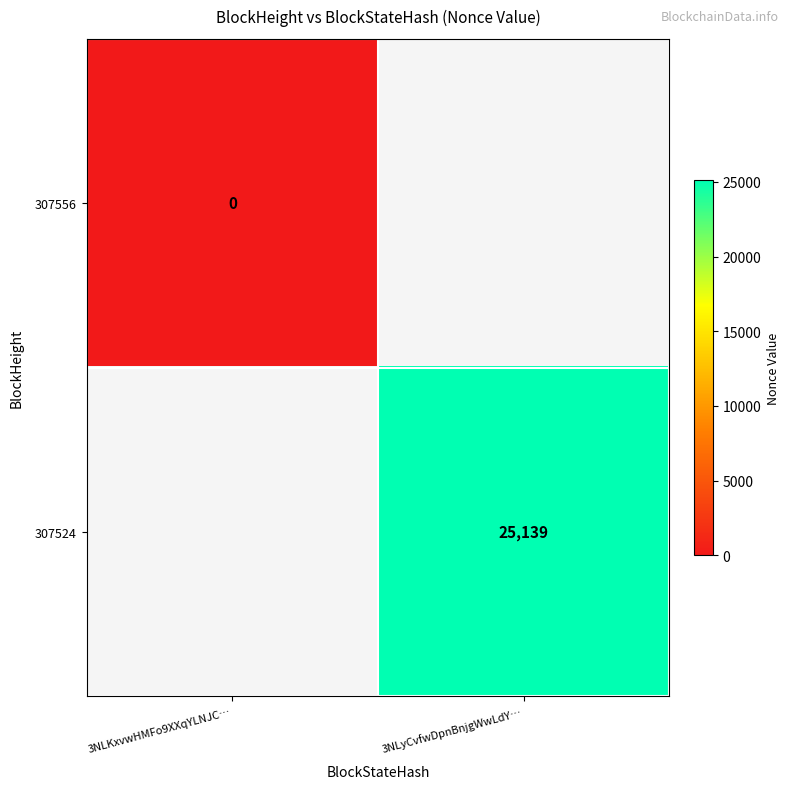

True or false: 307524 has a value of 39698 at 3NLyCvfwDpnBnjgWwLdY….

False